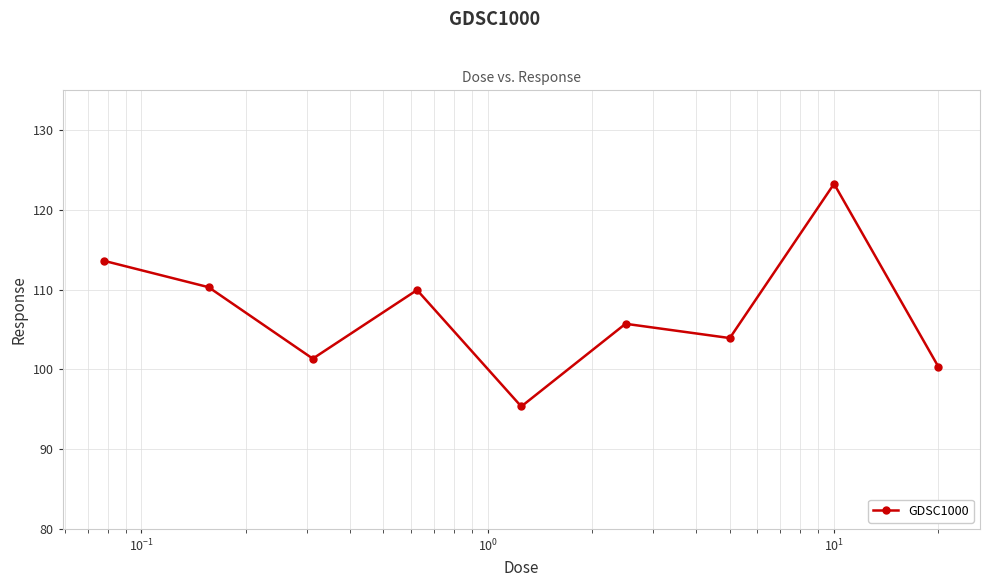

What is the value of the 9th point from the left?

100.3